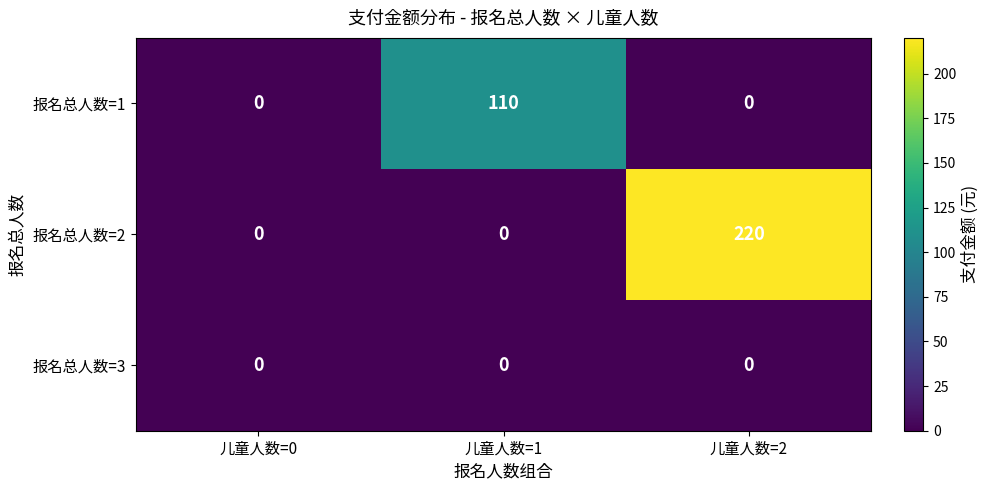

Reading right to left, list all the values displayed in this chart.

报名总人数=1: 0	110	0
报名总人数=2: 220	0	0
报名总人数=3: 0	0	0